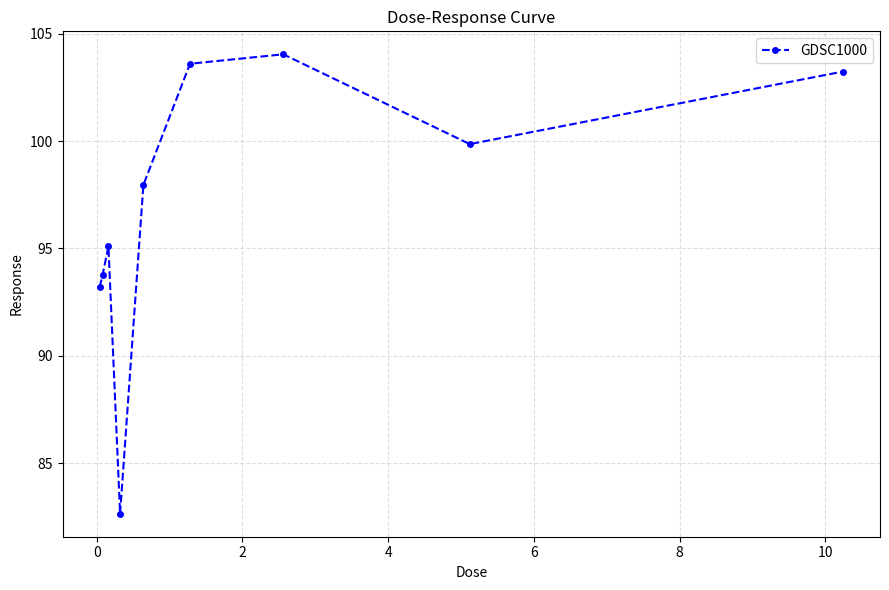

How many interior local valleys (lower than both neighbors) does the data have?

2